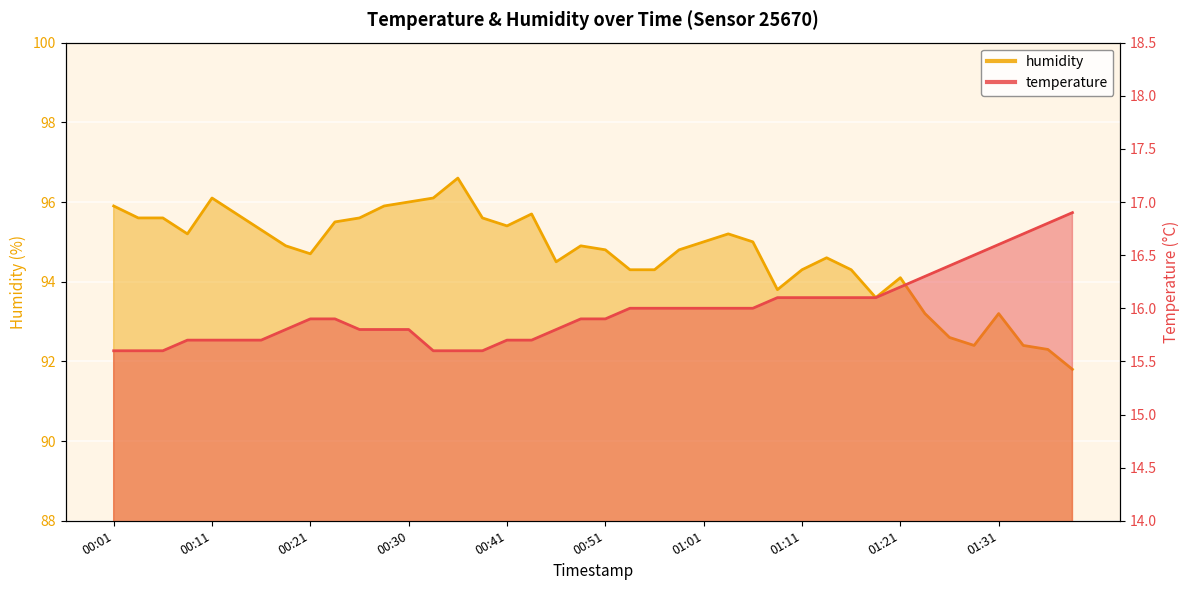

Where is humidity nearest to the value 94?

01:21